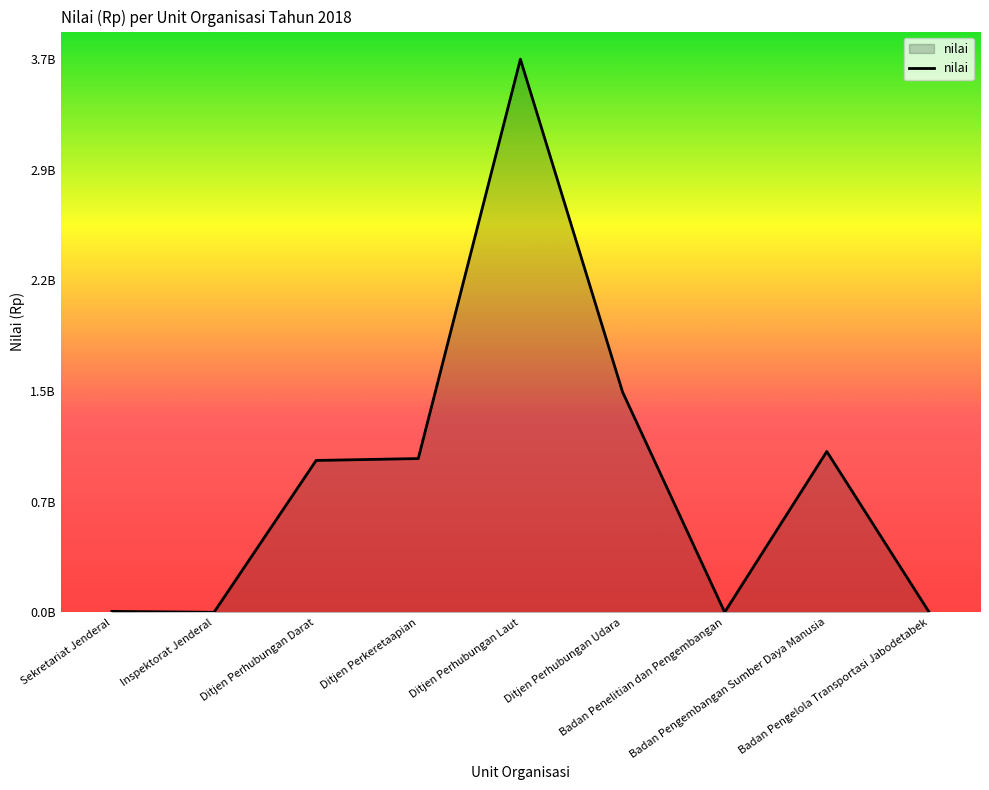

Where is the first local maximum?

Ditjen Perhubungan Laut